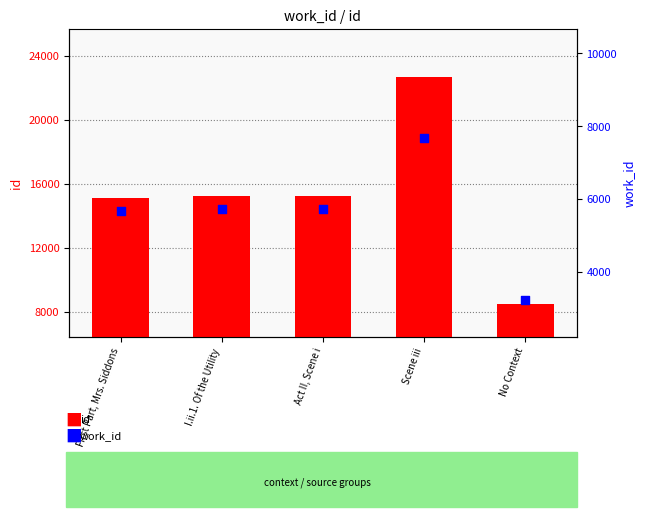

Which series reaches the minimum Y coordinate?

work_id